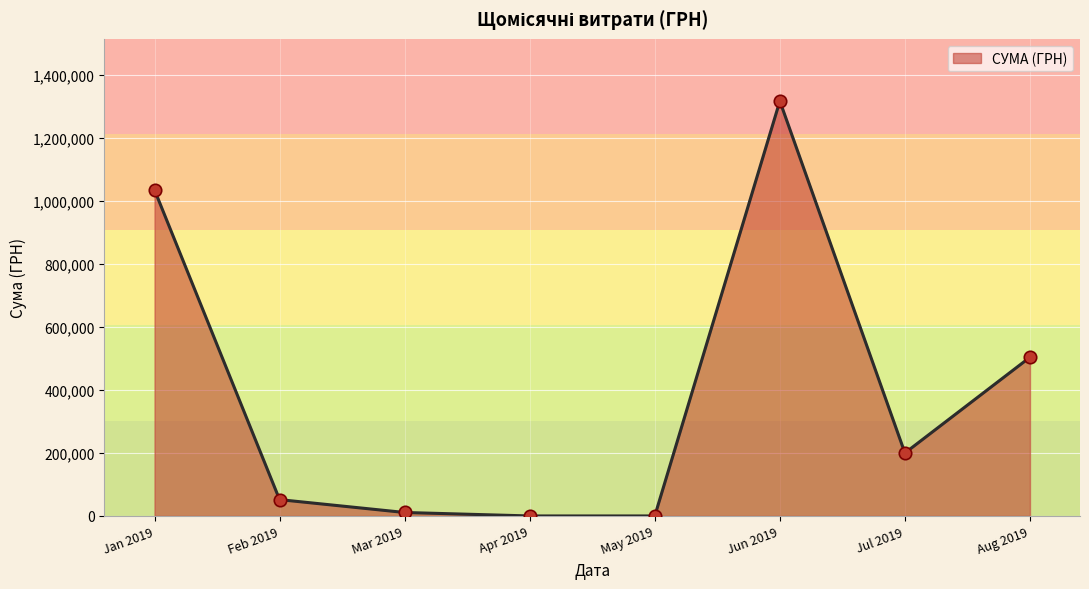

What is the change in value from Jul 2019 to Aug 2019?

+303872.6